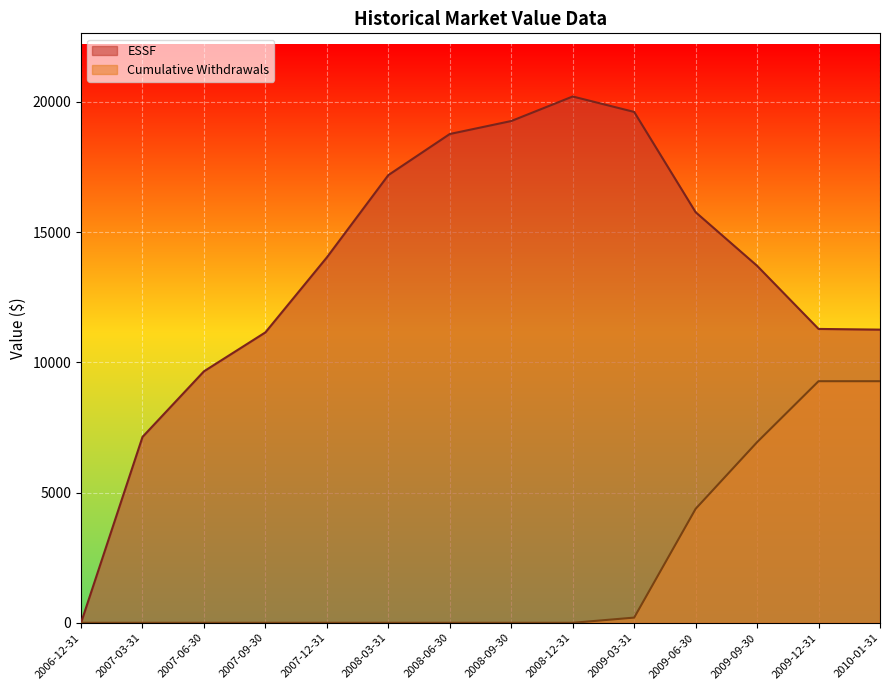

At which label does Cumulative Withdrawals reach its minimum?

2006-12-31